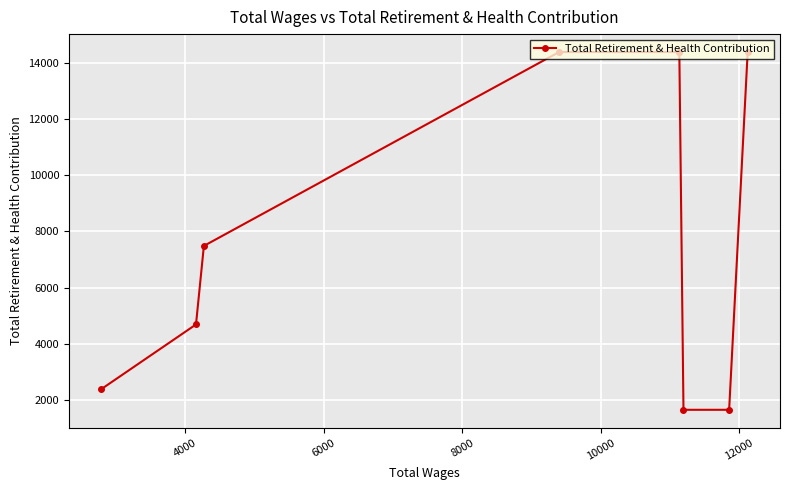

True or false: the data shows 519 at 4000.

False